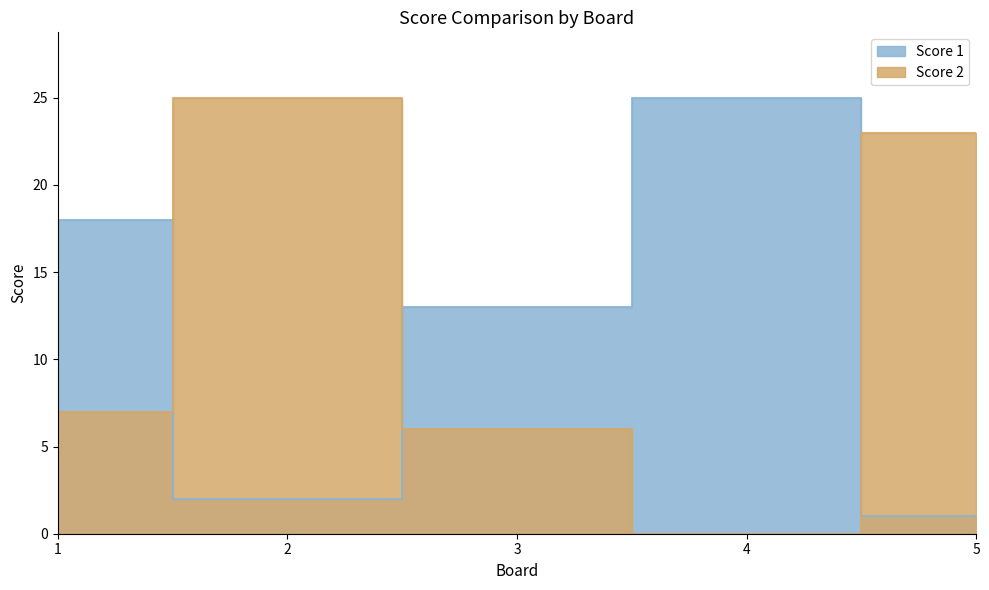

Reading left to right, what are all the values shown in this chart?

Score 1: 18	2	13	25	1
Score 2: 7	25	6	0	23